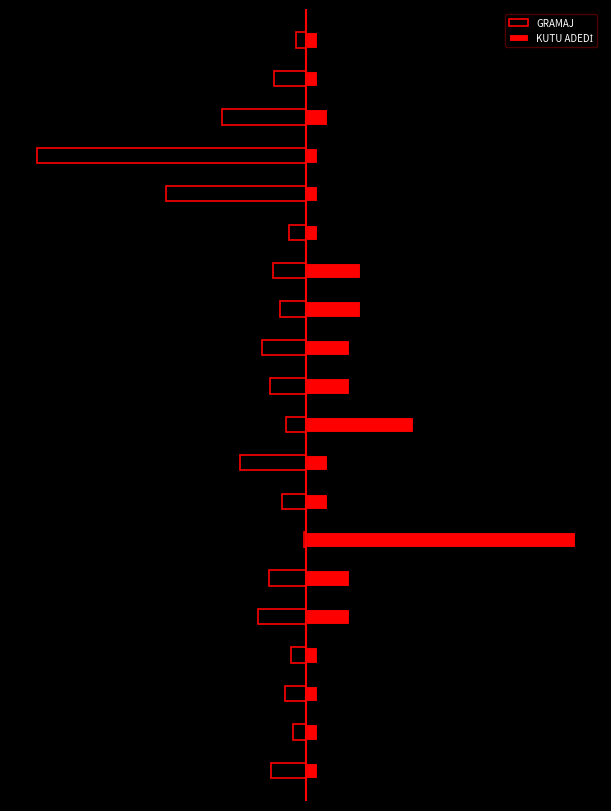

Reading left to right, what are all the values shown in this chart?

GRAMAJ: 0=-12.9	1=-4.8	2=-7.6	3=-5.4	4=-18.0	5=-13.7	6=-0.5	7=-8.8	8=-24.3	9=-7.4	10=-13.3	11=-16.3	12=-9.5	13=-12.2	14=-6.3	15=-51.9	16=-100.0	17=-31.2	18=-11.7	19=-3.5
KUTU ADEDİ: 0=4.0	1=4.0	2=4.0	3=4.0	4=16.0	5=16.0	6=100.0	7=8.0	8=8.0	9=40.0	10=16.0	11=16.0	12=20.0	13=20.0	14=4.0	15=4.0	16=4.0	17=8.0	18=4.0	19=4.0